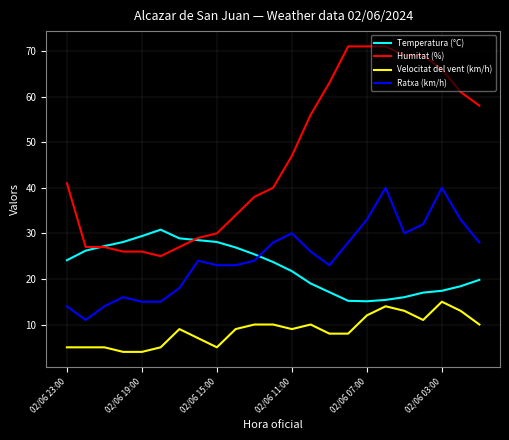

List the series in order of their peak value, lowest first.

Velocitat del vent (km/h), Temperatura (°C), Ratxa (km/h), Humitat (%)